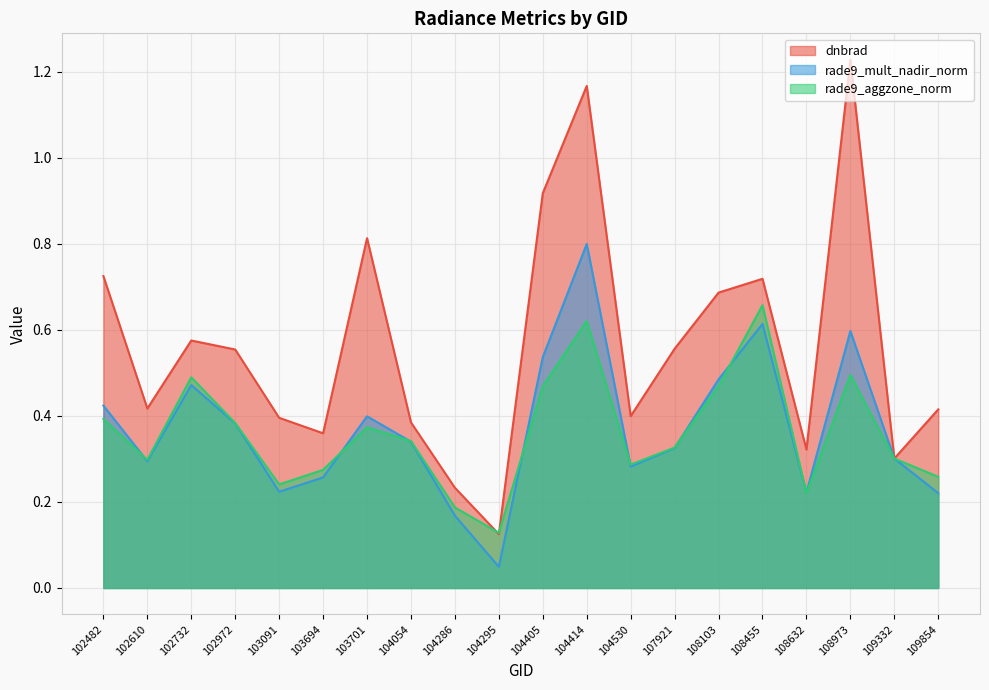

What is the difference between the highest and lowest values at 102732?

0.1